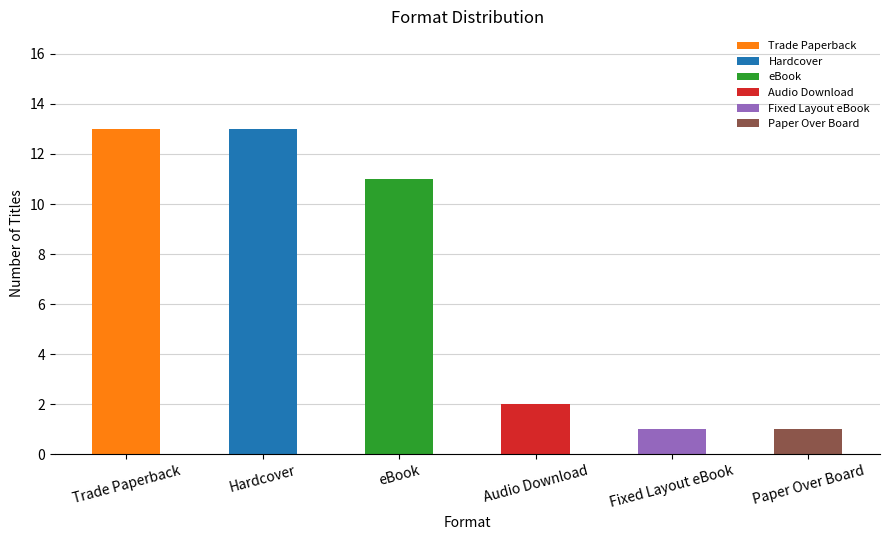

What is the greatest value displayed?

13